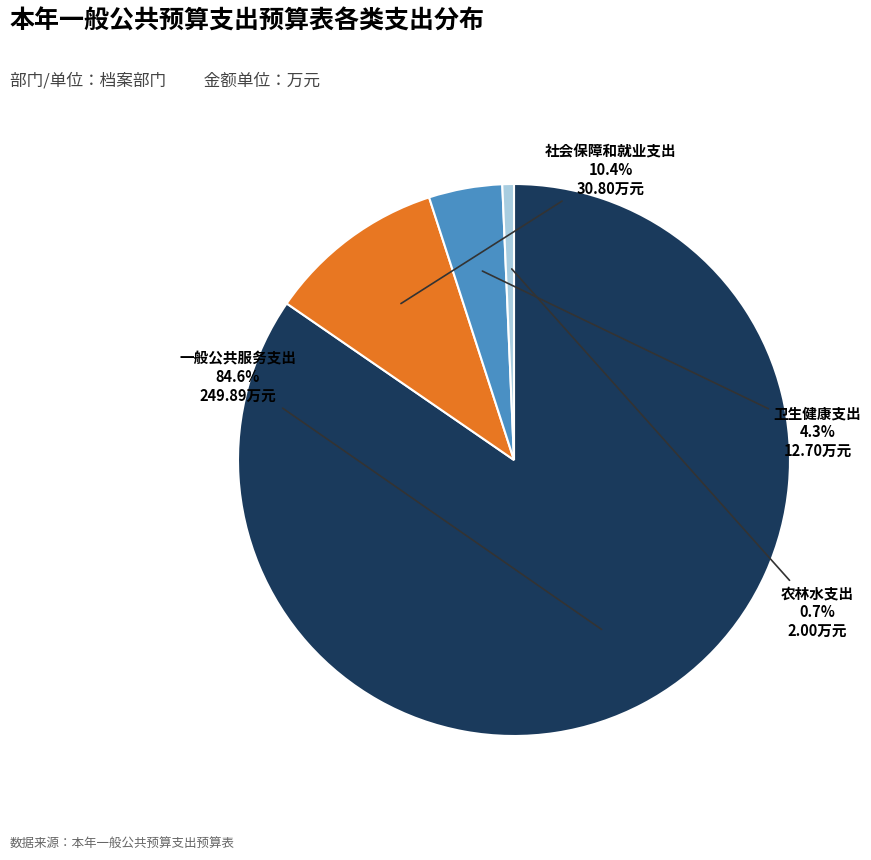

Between 农林水支出 and 社会保障和就业支出, which is larger?

社会保障和就业支出